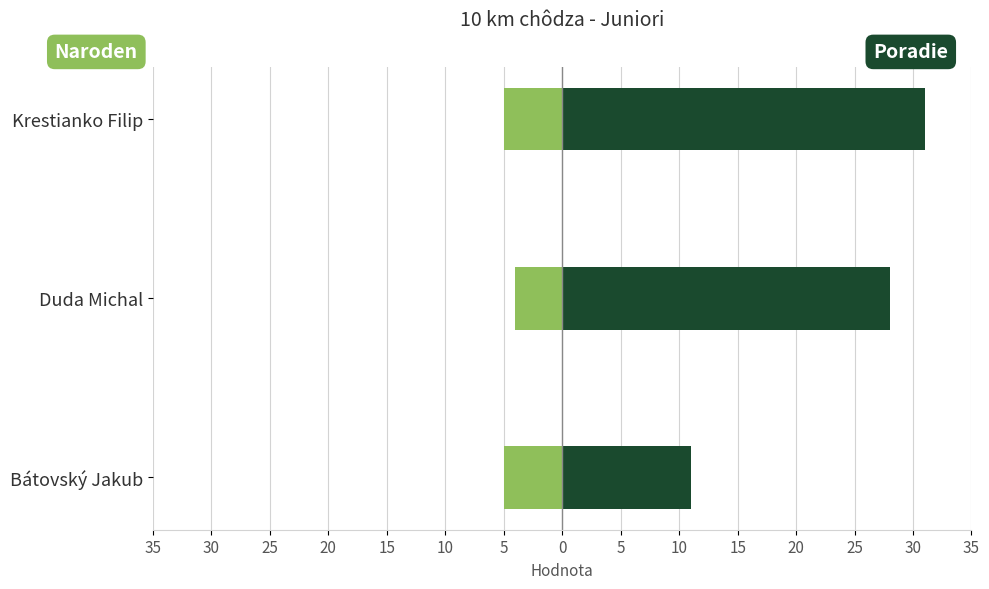

How many data points in Poradie are above 28?

1